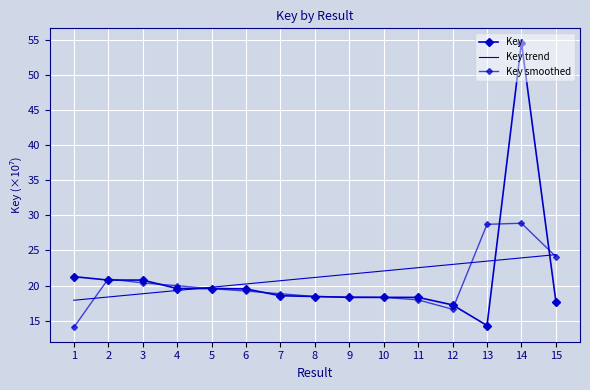

How many data points in Key smoothed are less than 19?

7